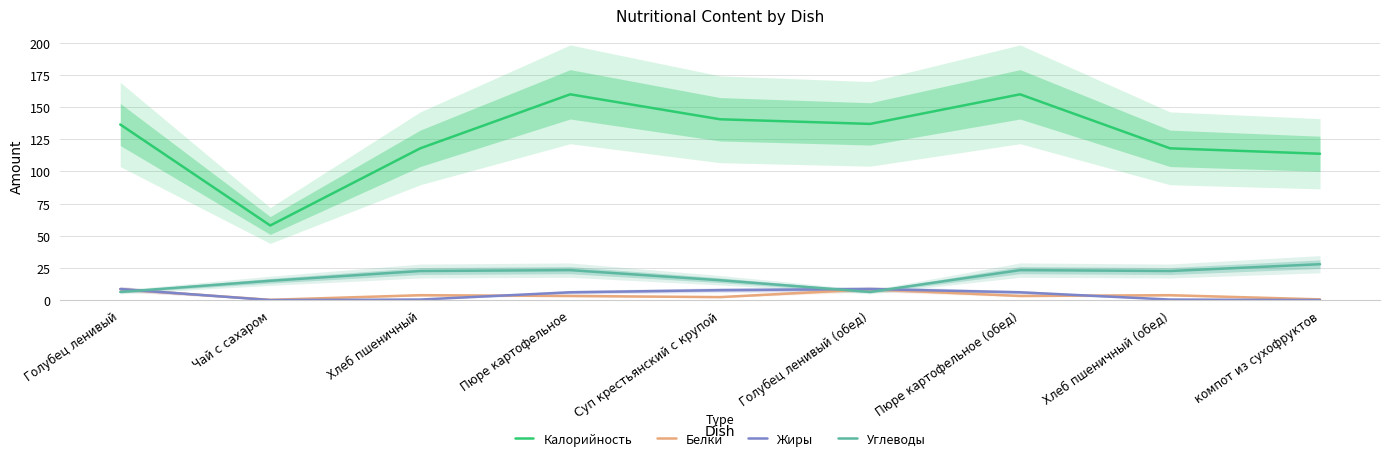

Where is Калорийность nearest to the value 109?

компот из сухофруктов